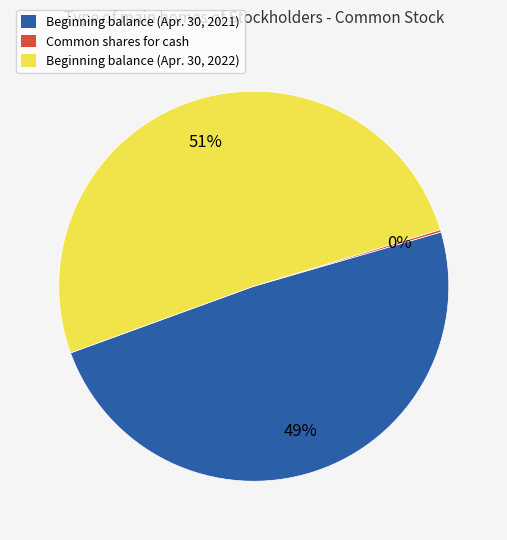

The Beginning balance (Apr. 30, 2022) slice represents 44% of the pie. True or false?

False